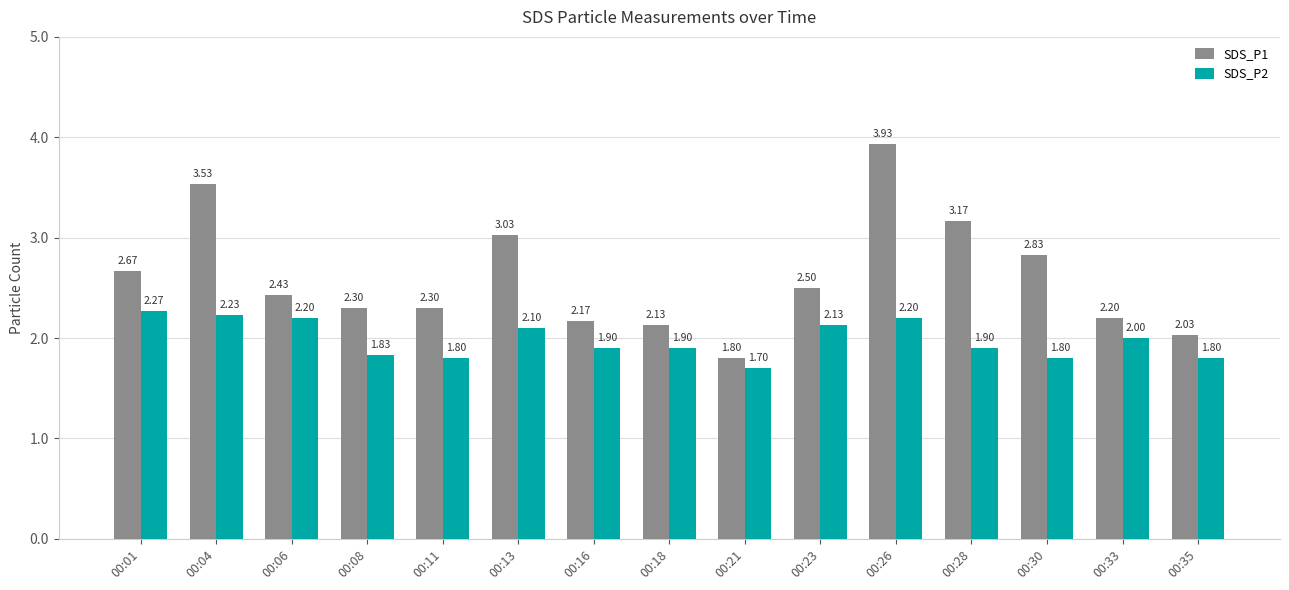

Which category has the highest value across all series?

00:26